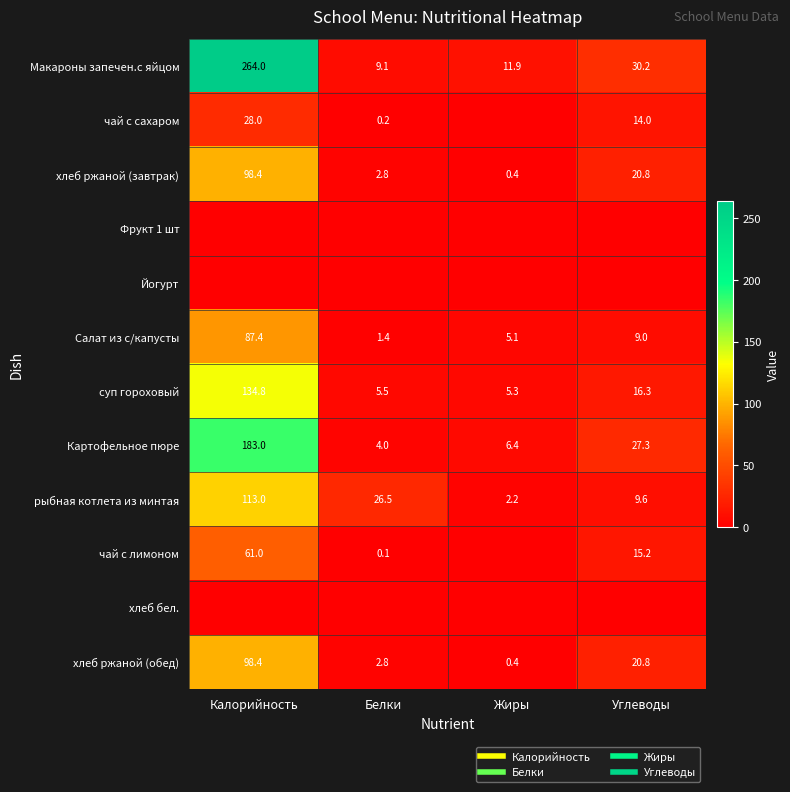

How many categories are shown in the chart?

4